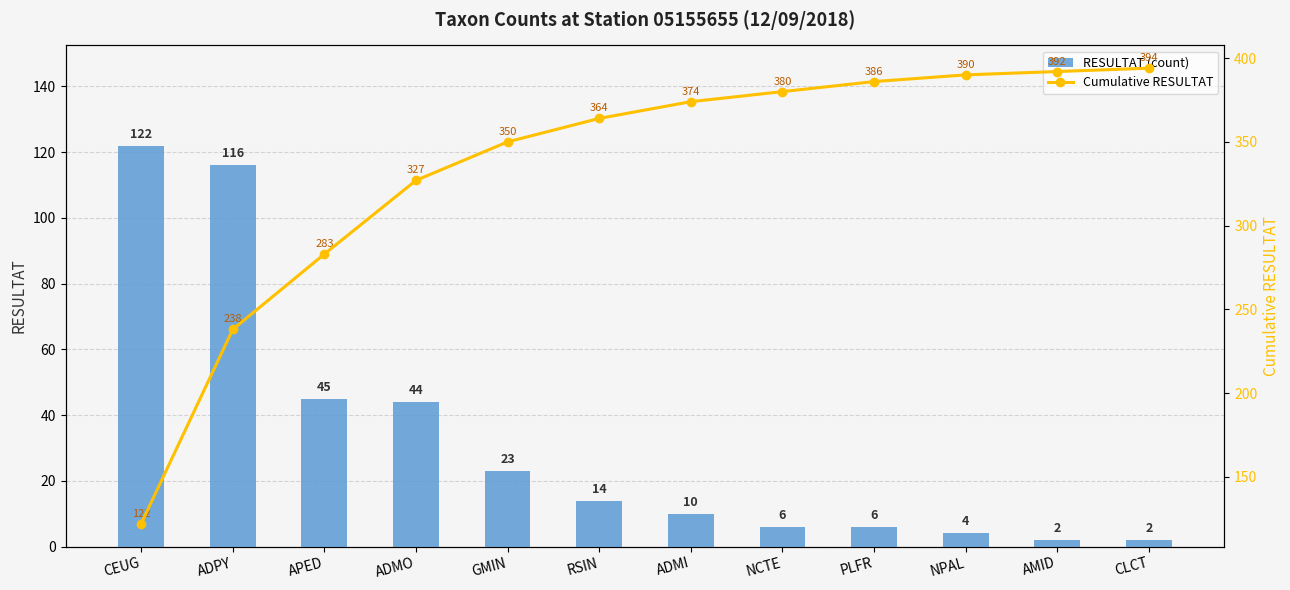

The value of RESULTAT (count) at PLFR is 6. True or false?

True